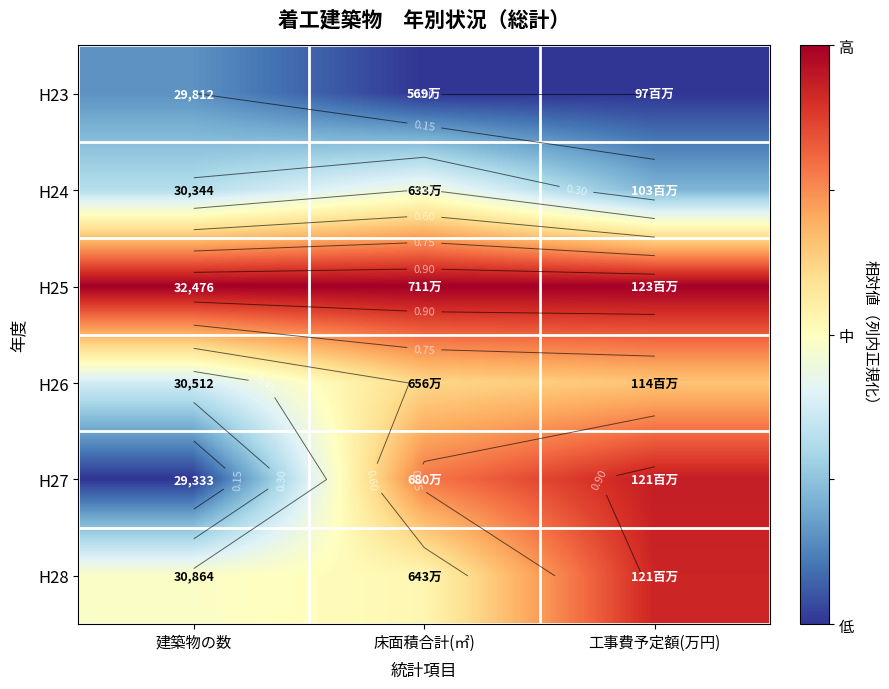

At which category is the sum across all series the highest?

工事費予定額(万円)